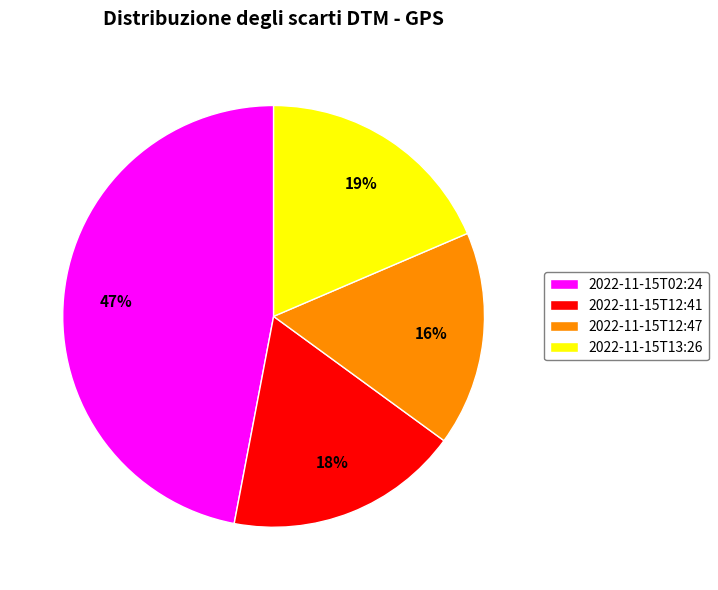

Does 2022-11-15T13:26 account for over 50% of the chart?

No